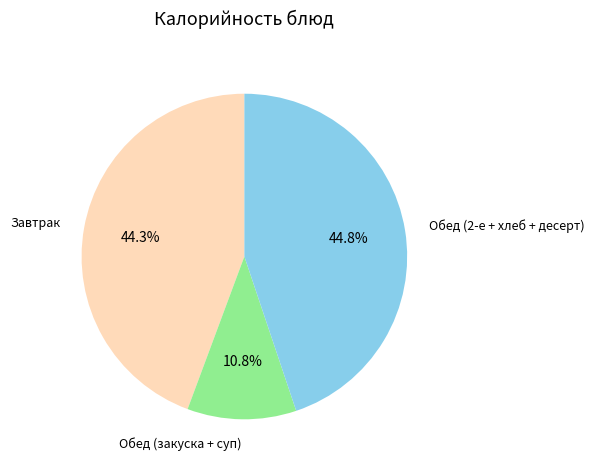

Which slice is the smallest?

Обед (закуска + суп)